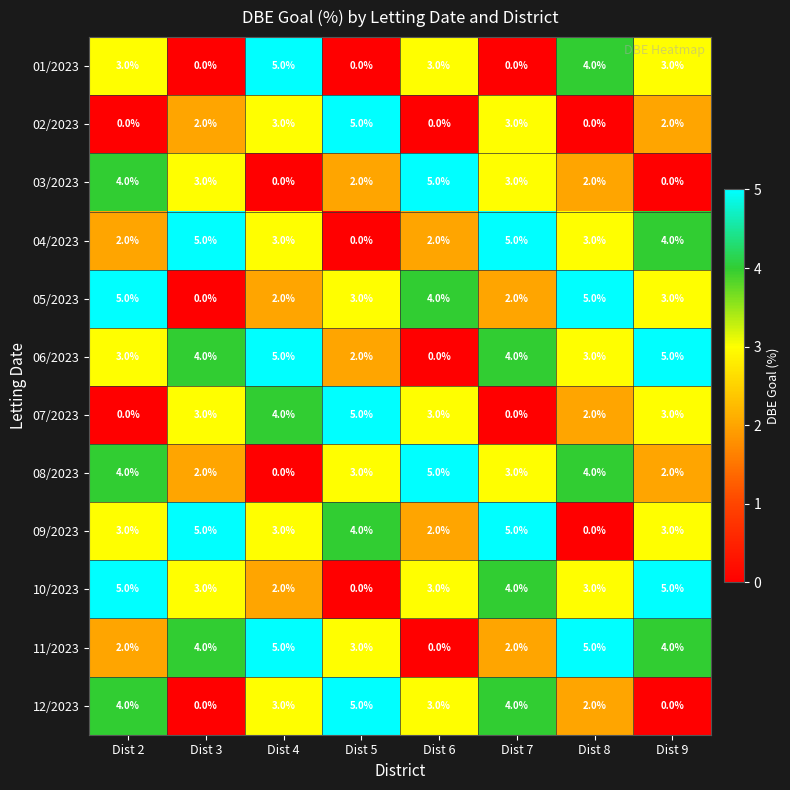

Count the number of data series in this chart.

12